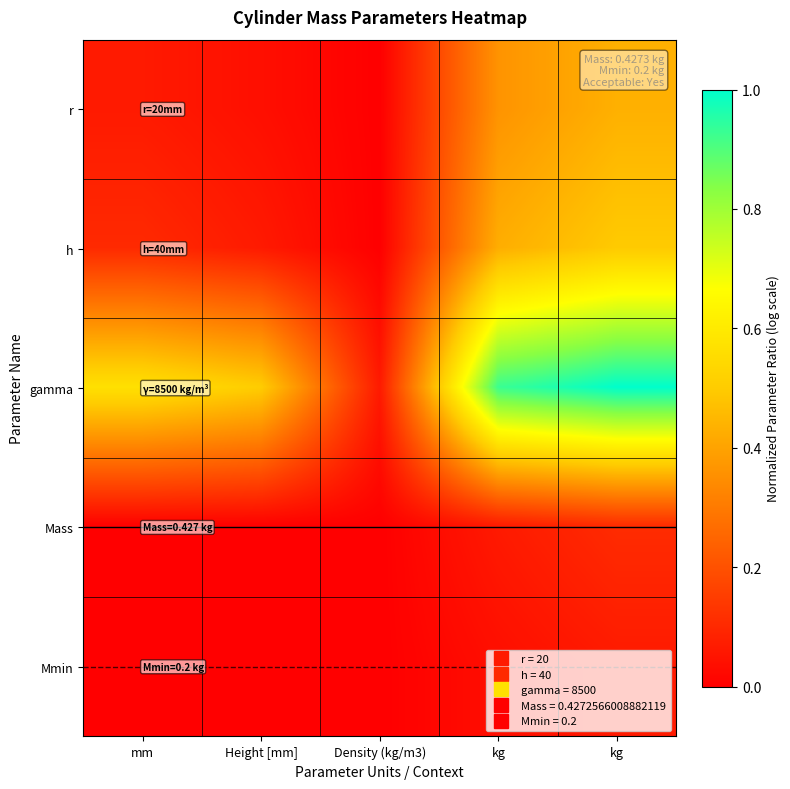

Which series has the largest total across all categories?

gamma